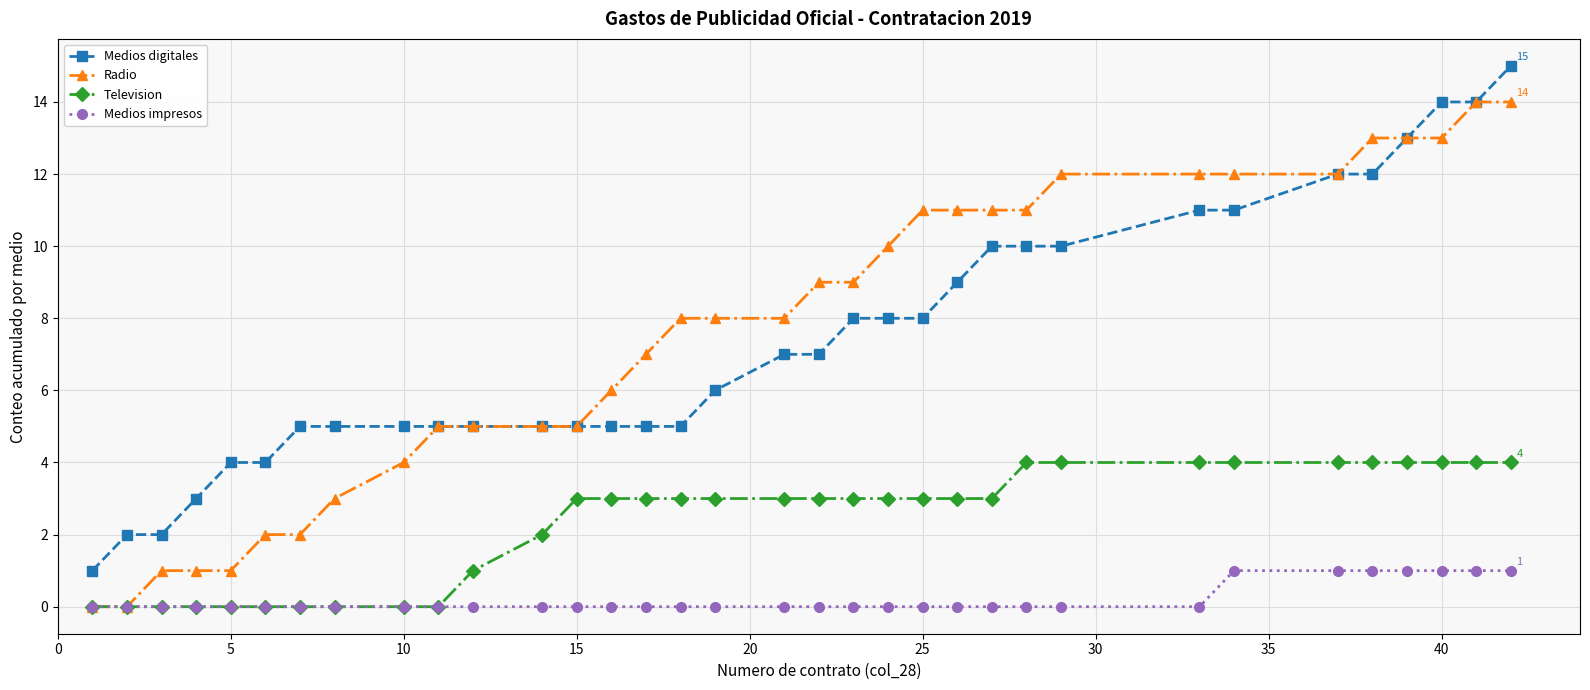

What is the difference between the maximum and minimum values in the Medios impresos series?

1